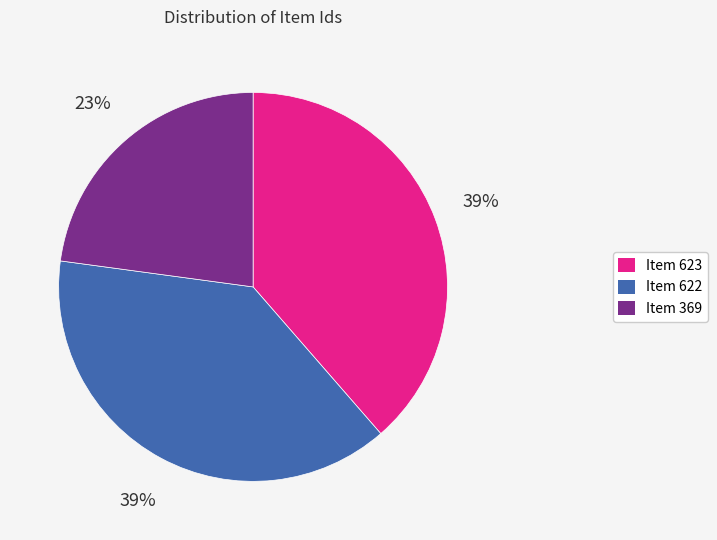

What is the ratio of the value at Item 369 to the value at Item 622?

0.6